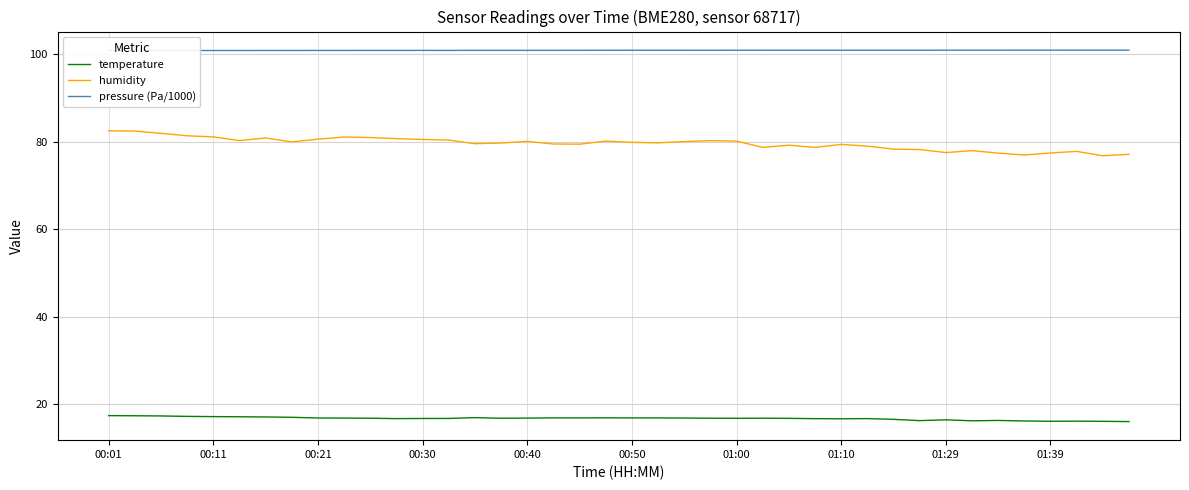

What is the lowest value of the humidity series?

76.8